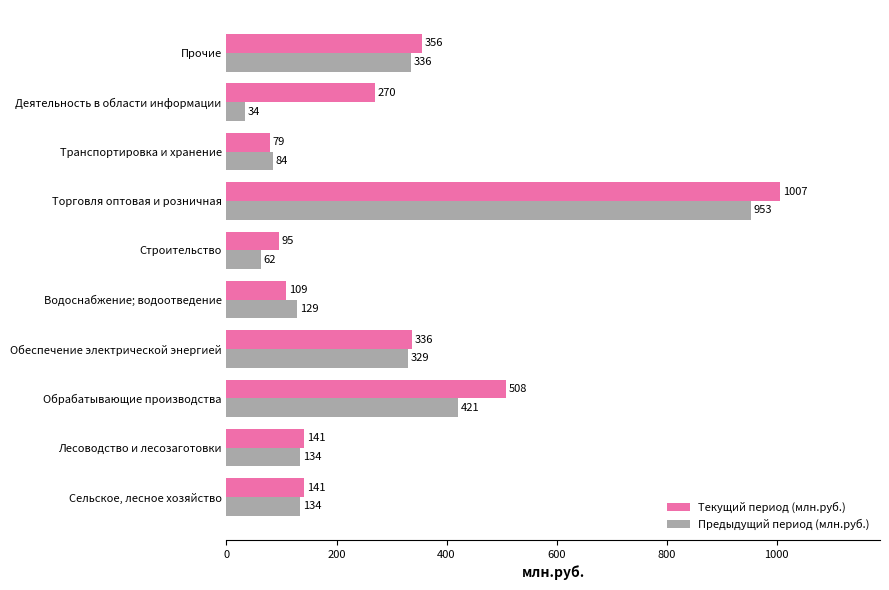

Which series changed the most between Обрабатывающие производства and Водоснабжение; водоотведение?

Текущий период (млн.руб.)